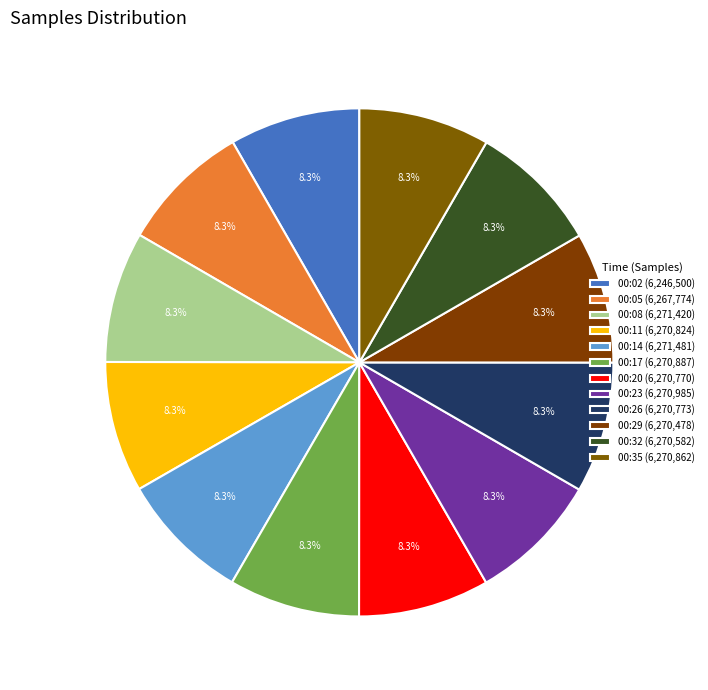

What percentage is the 00:35 slice, to the nearest percent?

8%